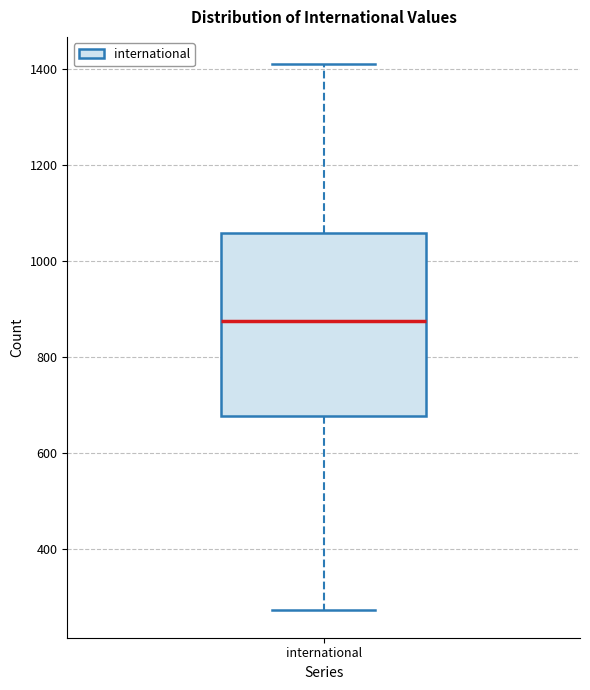

Transcribe this box plot: give where the median line is, the range the box spans, and where the two whiskers end, as read against the y-axis. The values are not printed on the chart, so give them approximately, as read against the axis.

median 880, box 680 to 1060, whiskers 280 to 1420